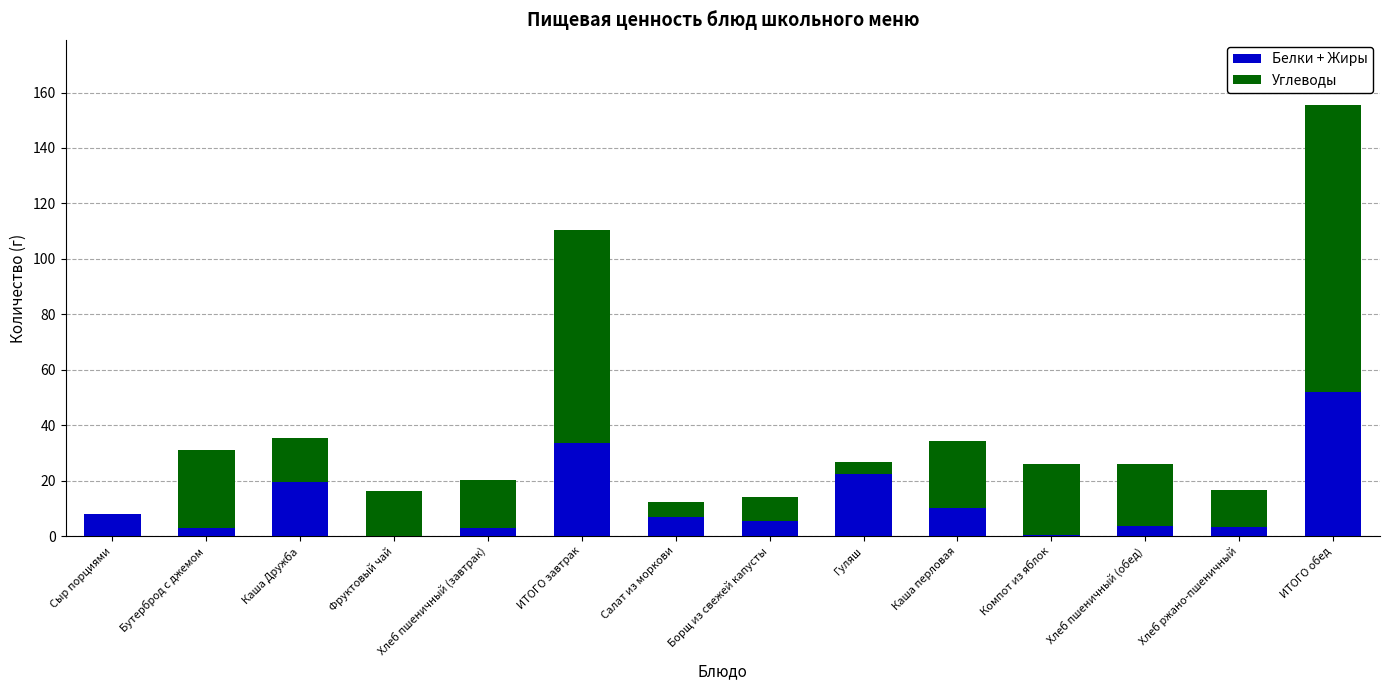

Which category has the highest value in the Белки + Жиры series?

ИТОГО обед